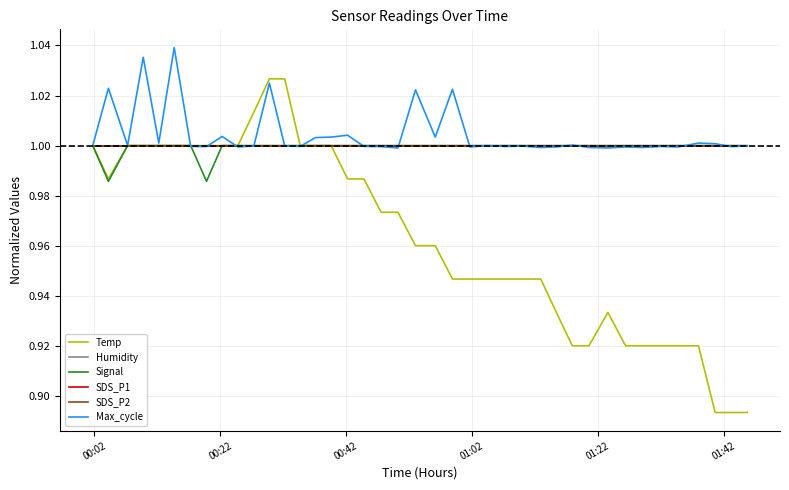

True or false: Humidity has more than 2 interior local peaks.

False